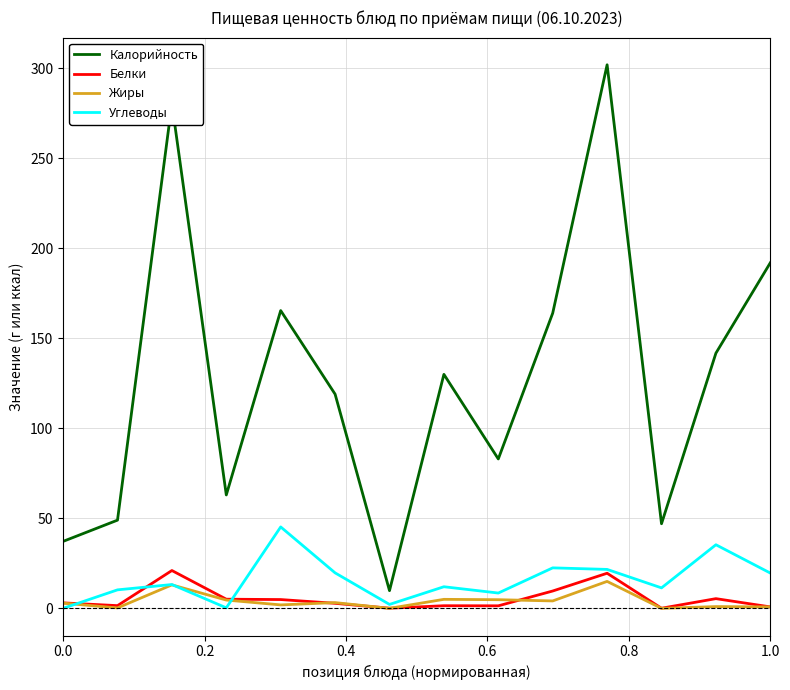

True or false: Калорийность and Углеводы cross at least once.

False